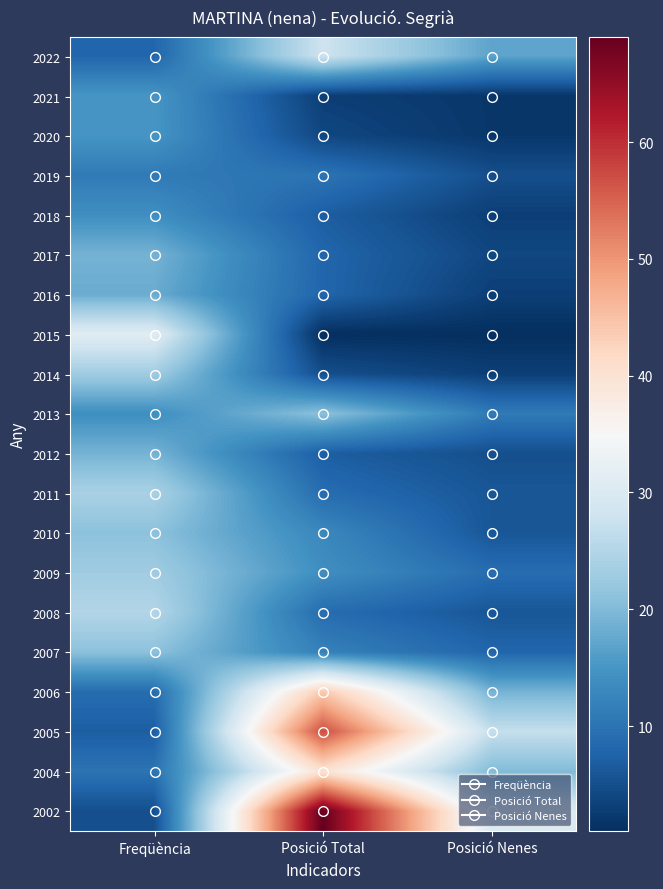

At how many categories does at least one series exceed 4?

3